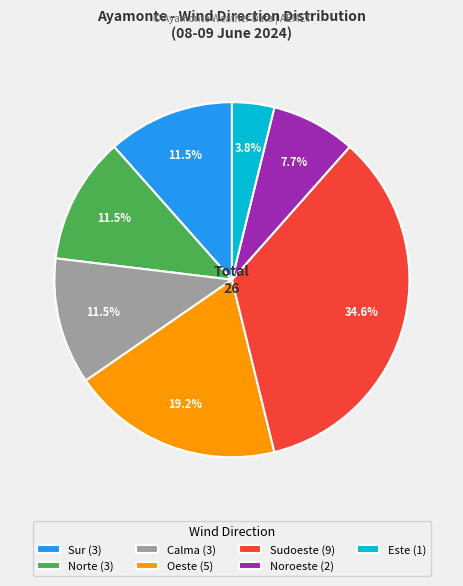

Is it true that Oeste is 5% of the pie?

False